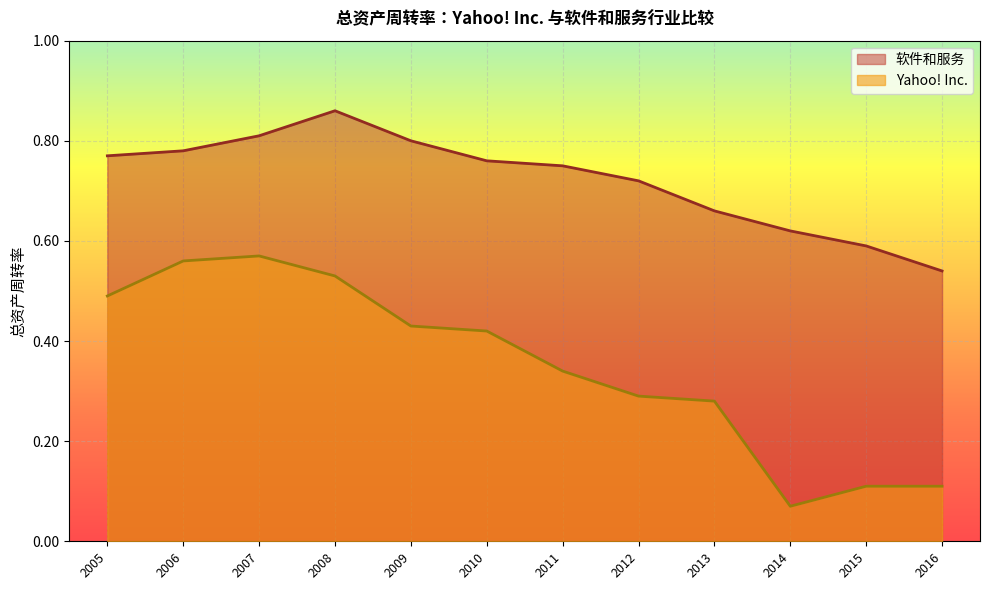

Between 2010 and 2012, which series saw the biggest shift?

Yahoo! Inc.